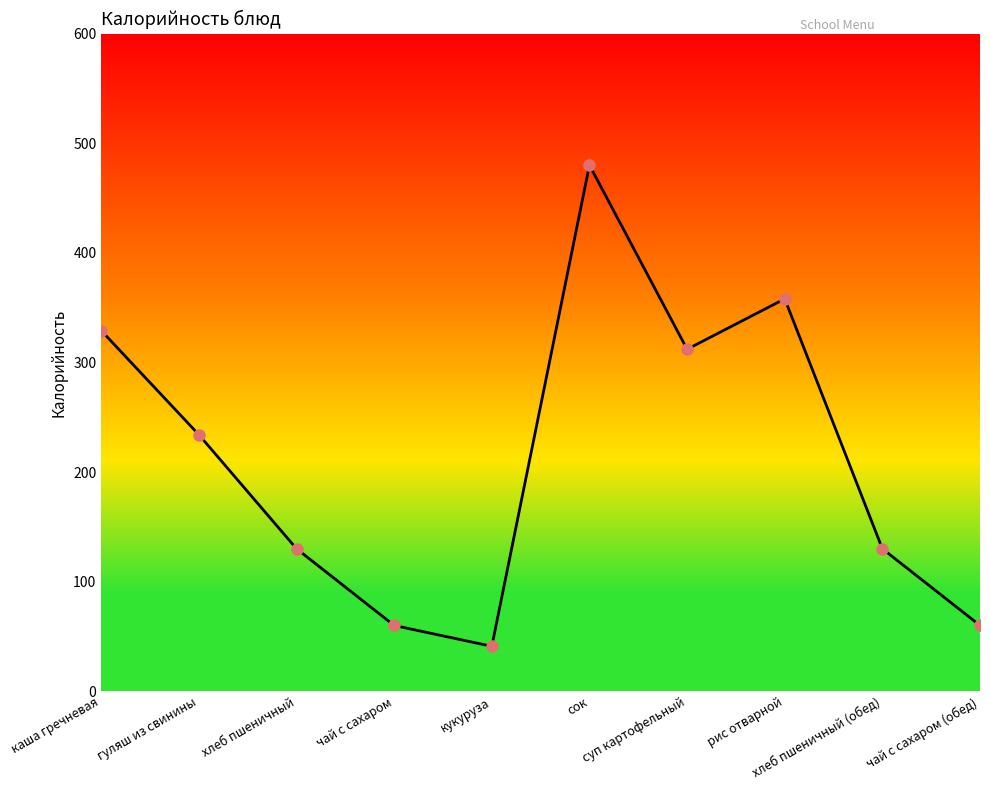

What is the sum of all values?

2134